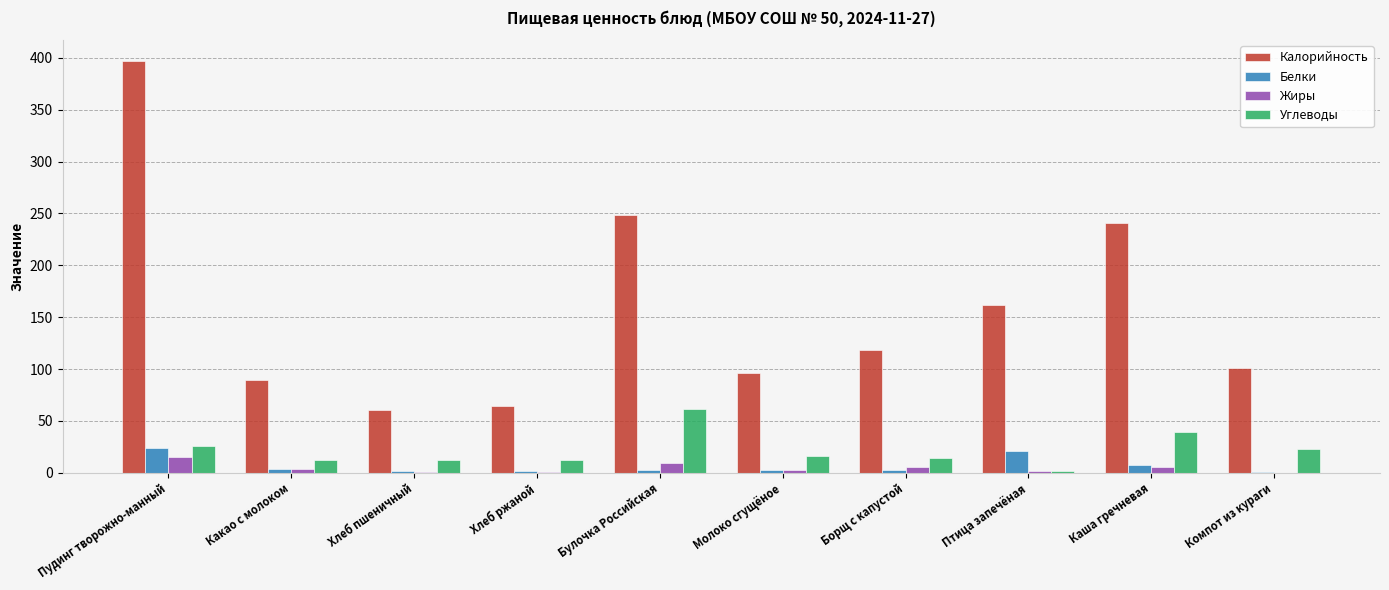

What is the spread (max minus min) of values at Птица запечёная?

160.4